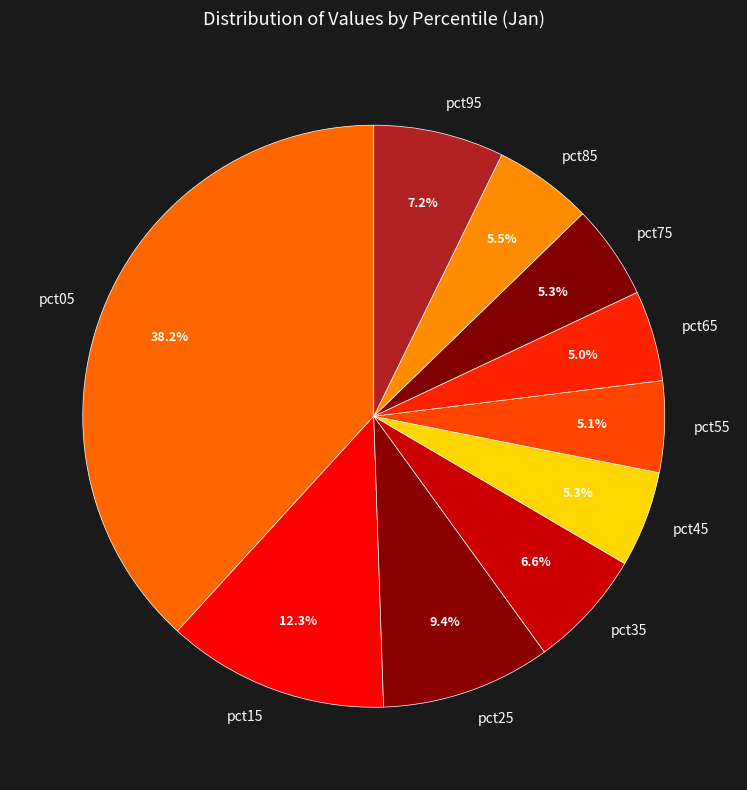

Do pct35 and pct05 together represent more than half of the pie?

No